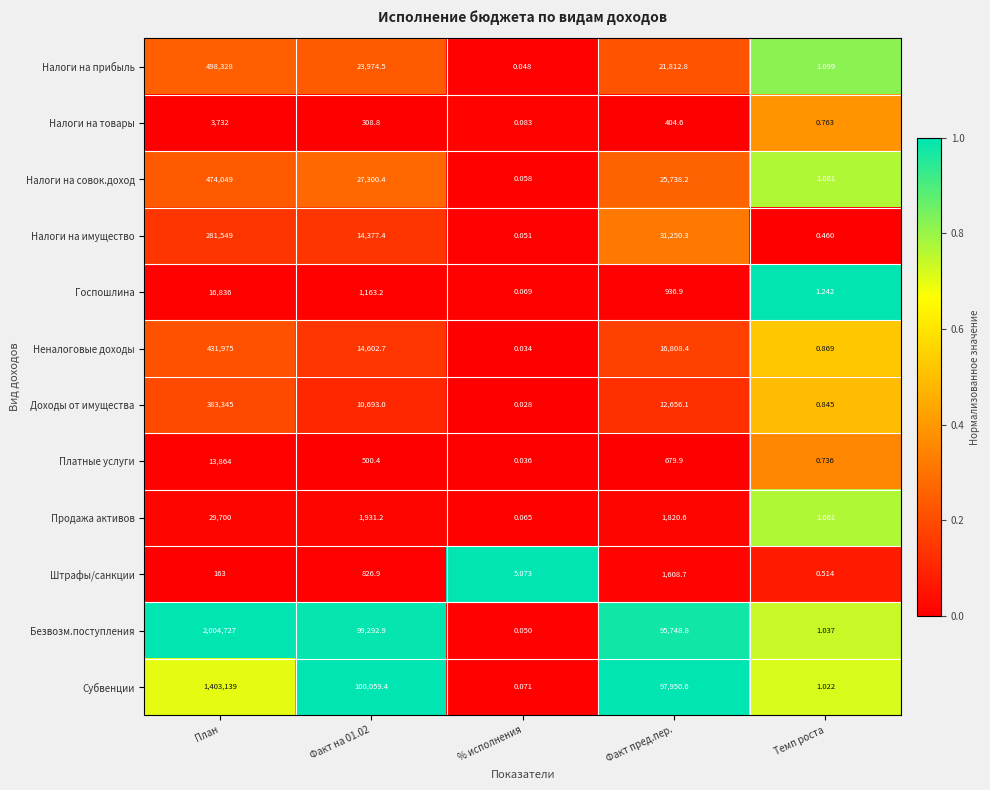

List the series in order of their peak value, lowest first.

Штрафы/санкции, Налоги на товары, Платные услуги, Госпошлина, Продажа активов, Налоги на имущество, Доходы от имущества, Неналоговые доходы, Налоги на совок.доход, Налоги на прибыль, Субвенции, Безвозм.поступления